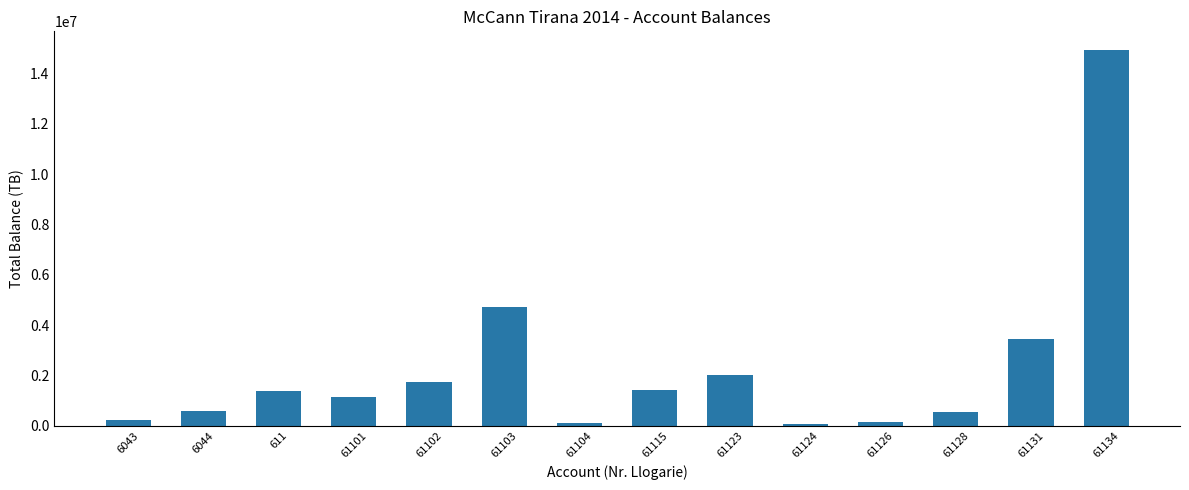

Read the value at 61124.

61813.2